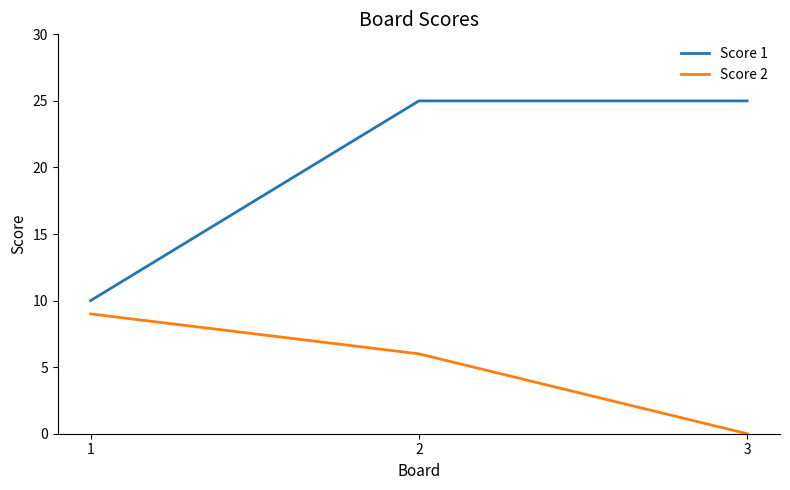

At how many categories does at least one series exceed 20?

2